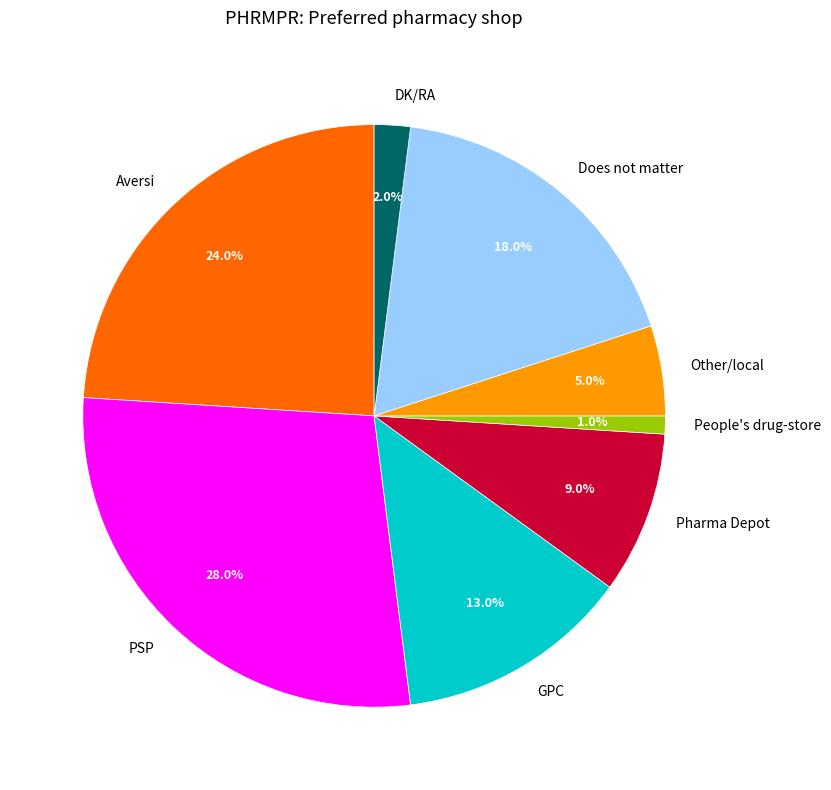

What is the total percentage of People's drug-store and Pharma Depot?

10.0%